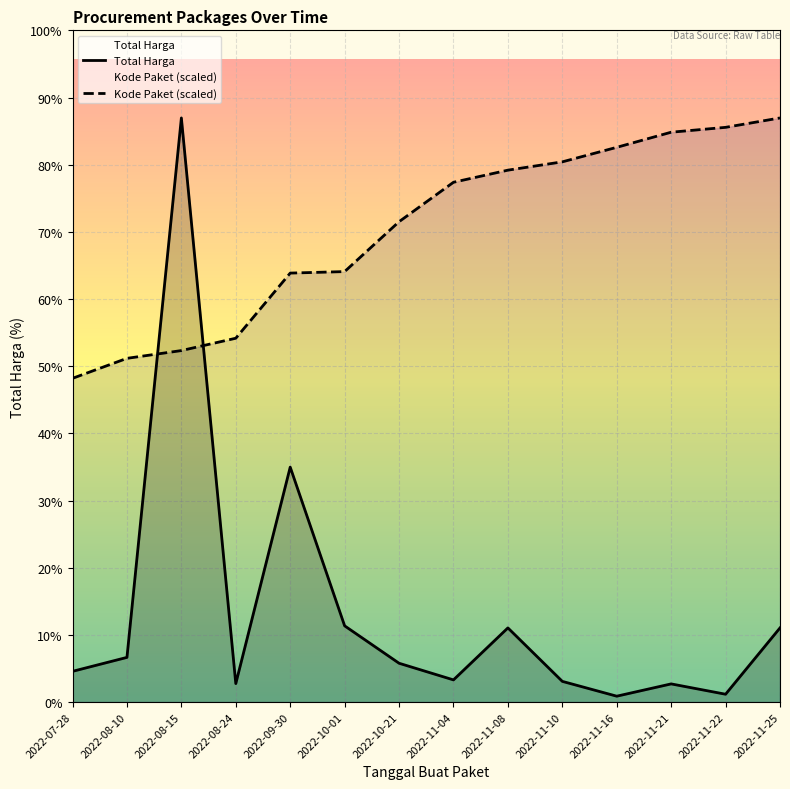

Does the chart display data point markers on the line(s)?

No